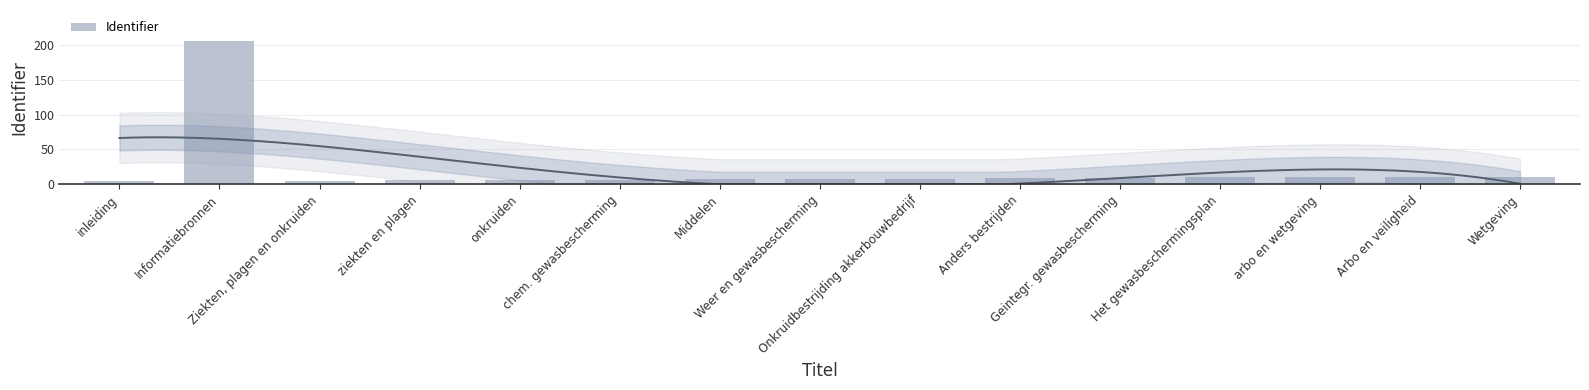

What is the difference between the second highest and second lowest values?

5.8